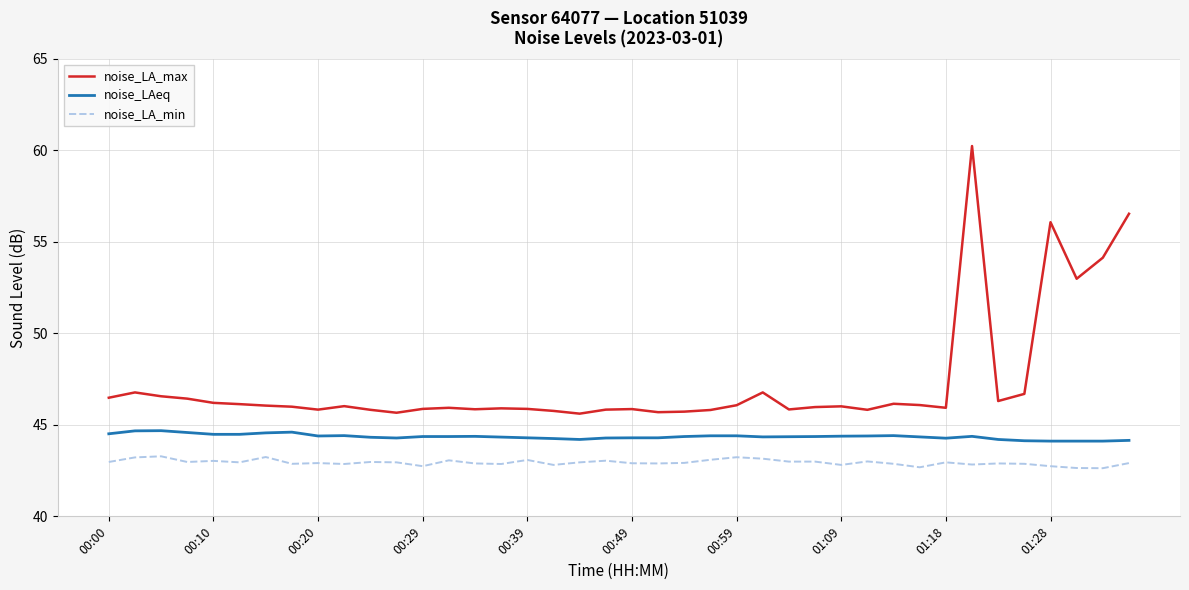

Which series has the largest total across all categories?

noise_LA_max